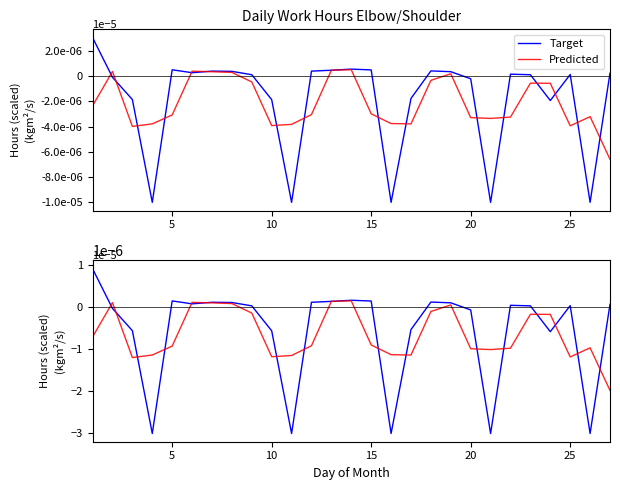

At 20, list the series in order from smallest to largest.

Predicted, Target